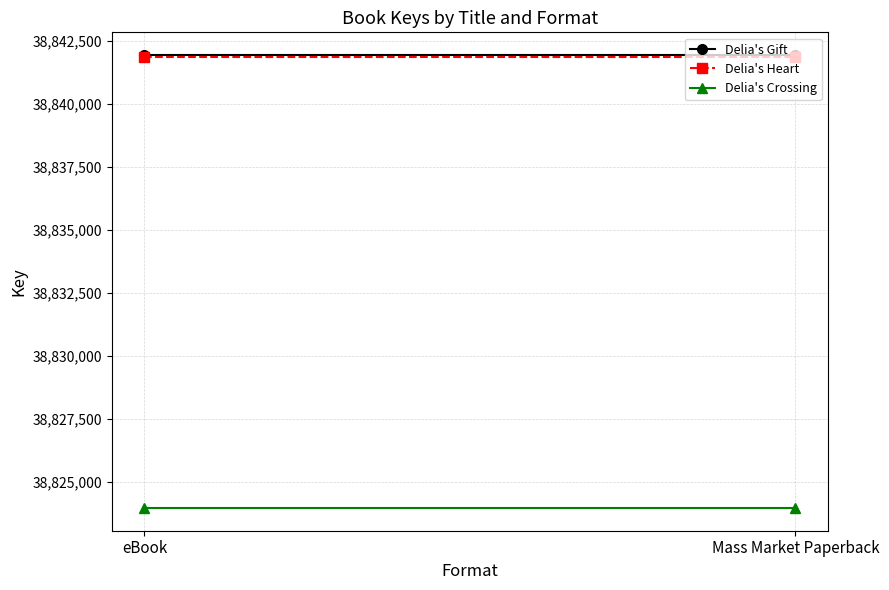

What is the value of the Delia's Gift point at the 1st from the left?

38841929